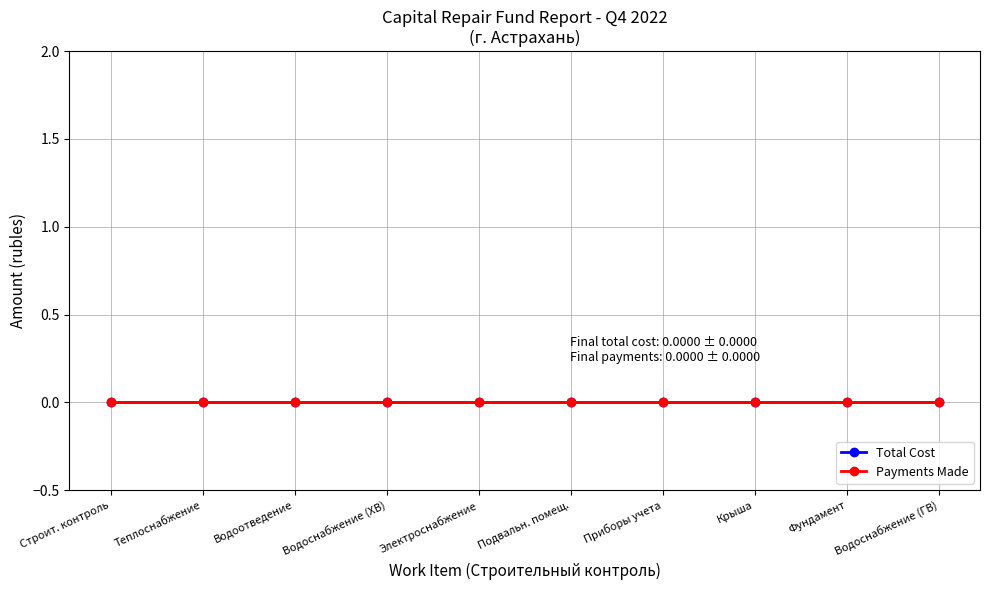

True or false: Cross-validation Score and Training Score intersect in this chart.

False